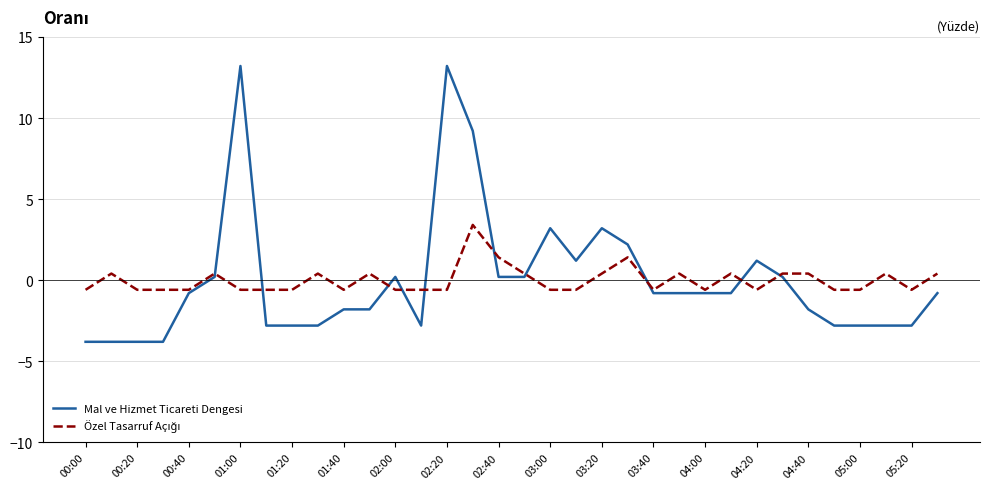

At how many categories does at least one series exceed 3?

5